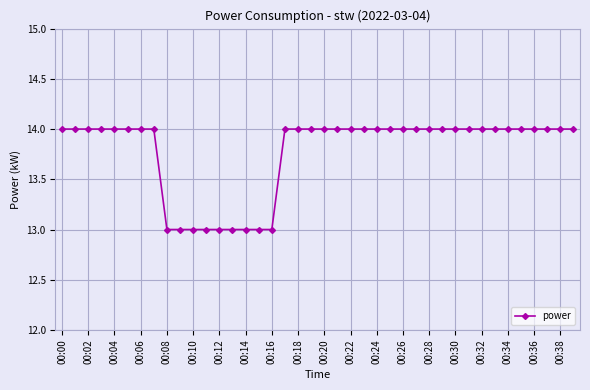

What is the sum of all values?

551